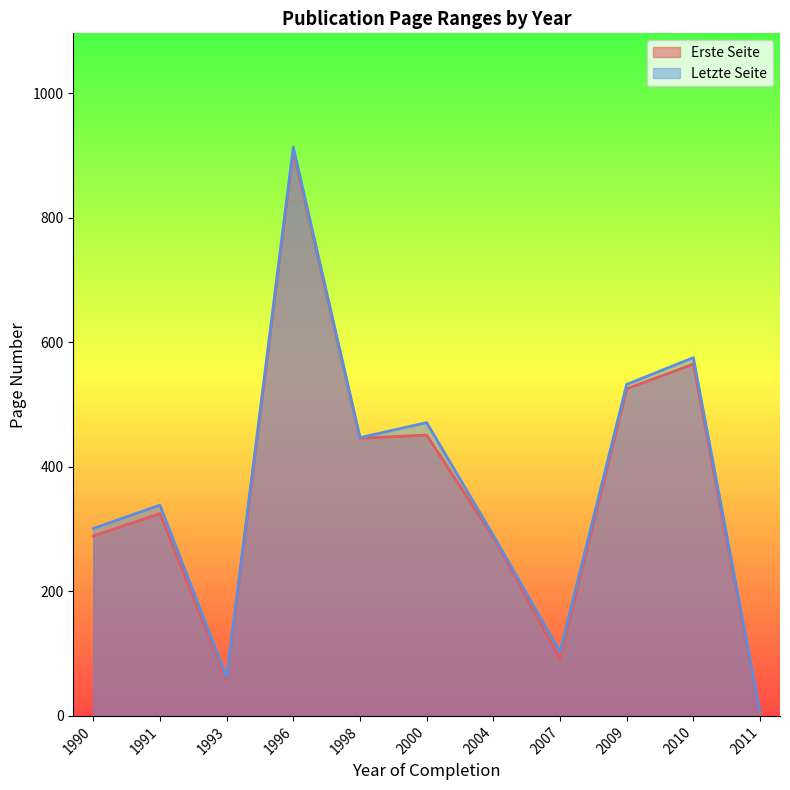

What is the average value of the Letzte Seite series?

367.2